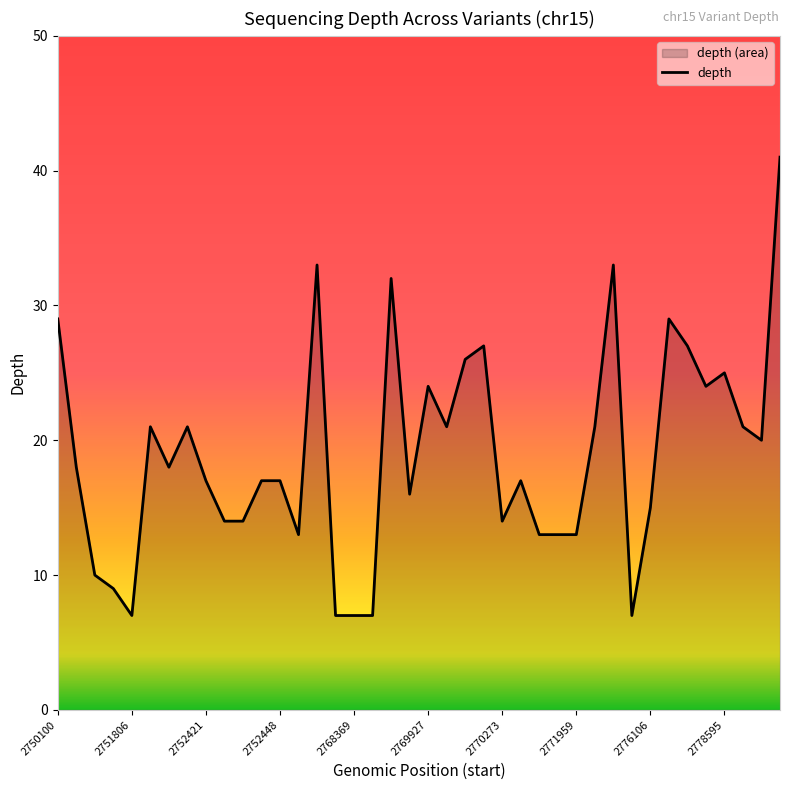

What is the value of the 19th point from the left?

32